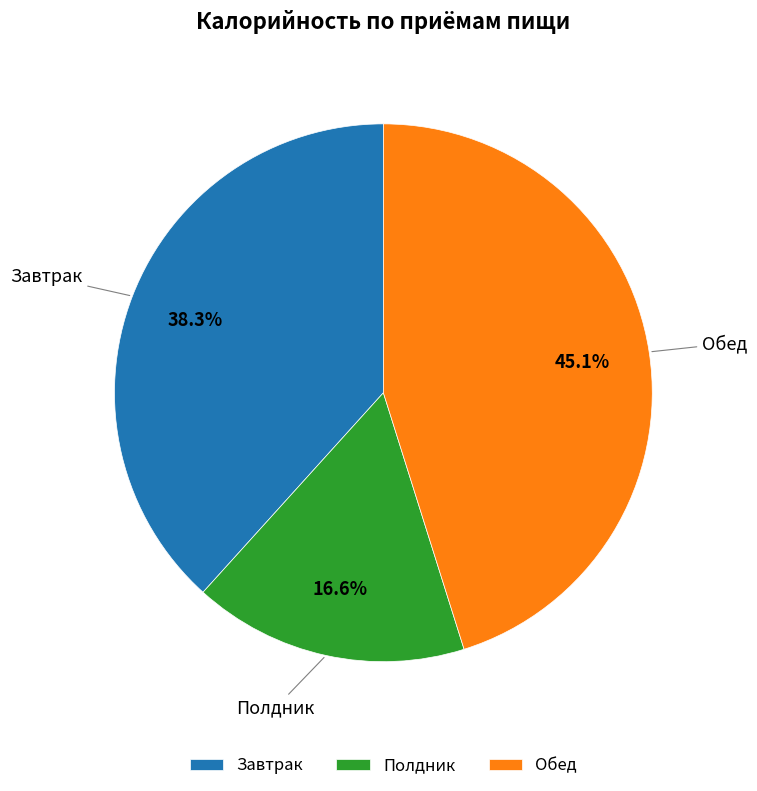

True or false: Завтрак accounts for 28% of the total.

False